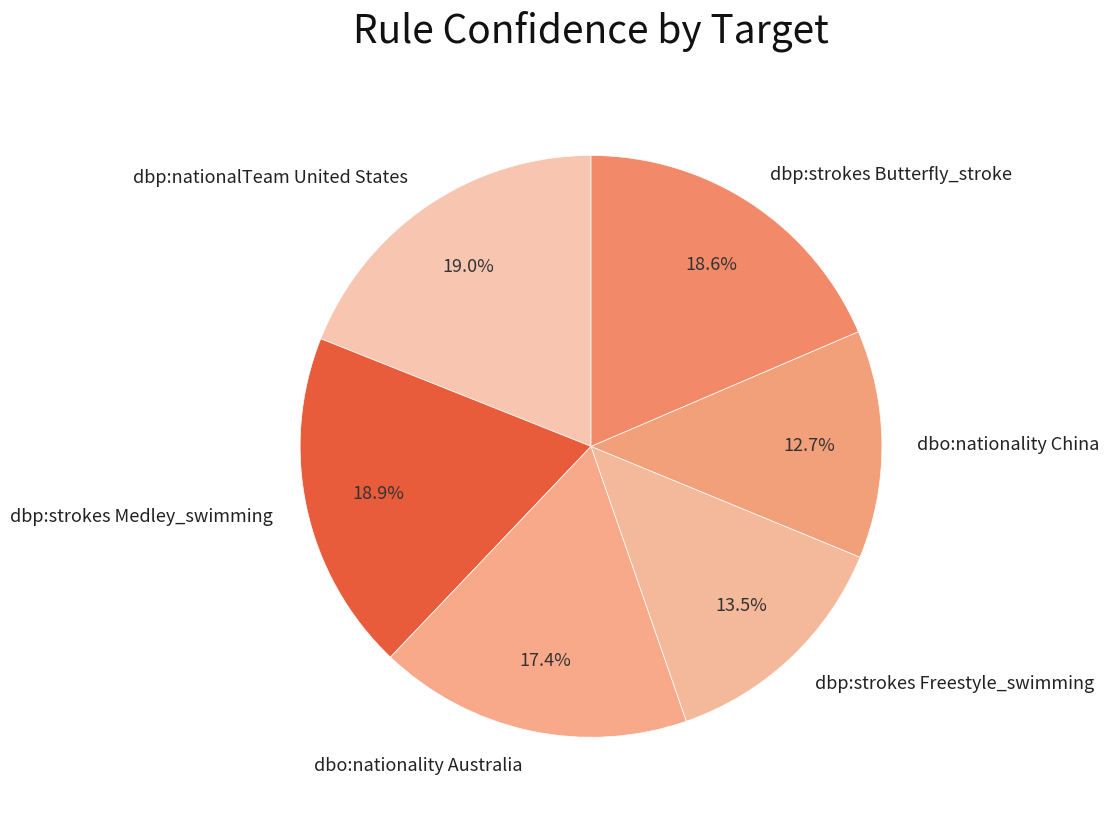

How many segments does this pie chart have?

6